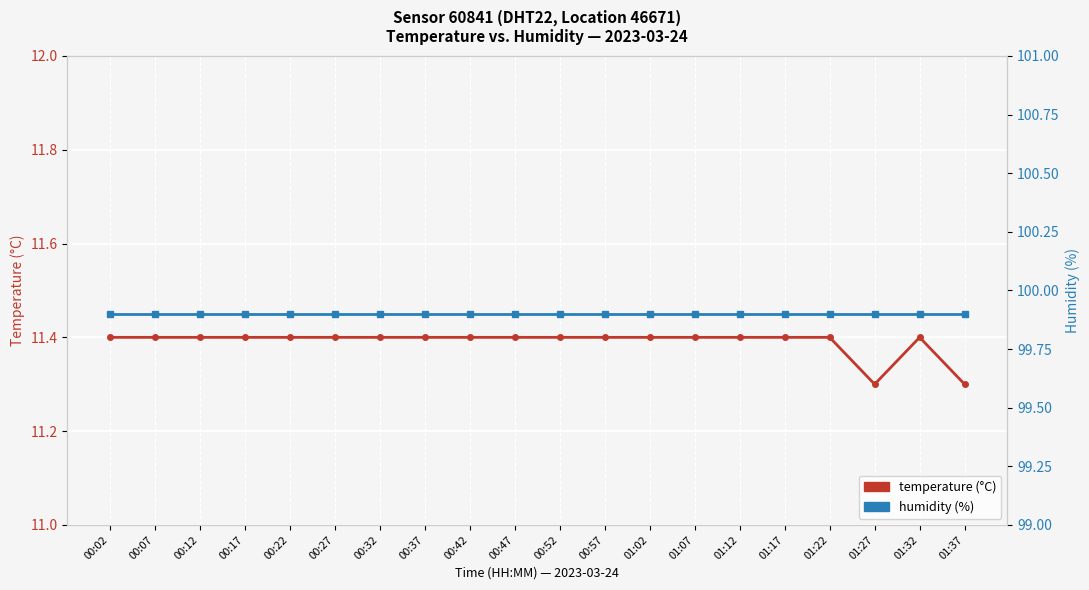

The humidity series shows 50.4 at 00:52. True or false?

False